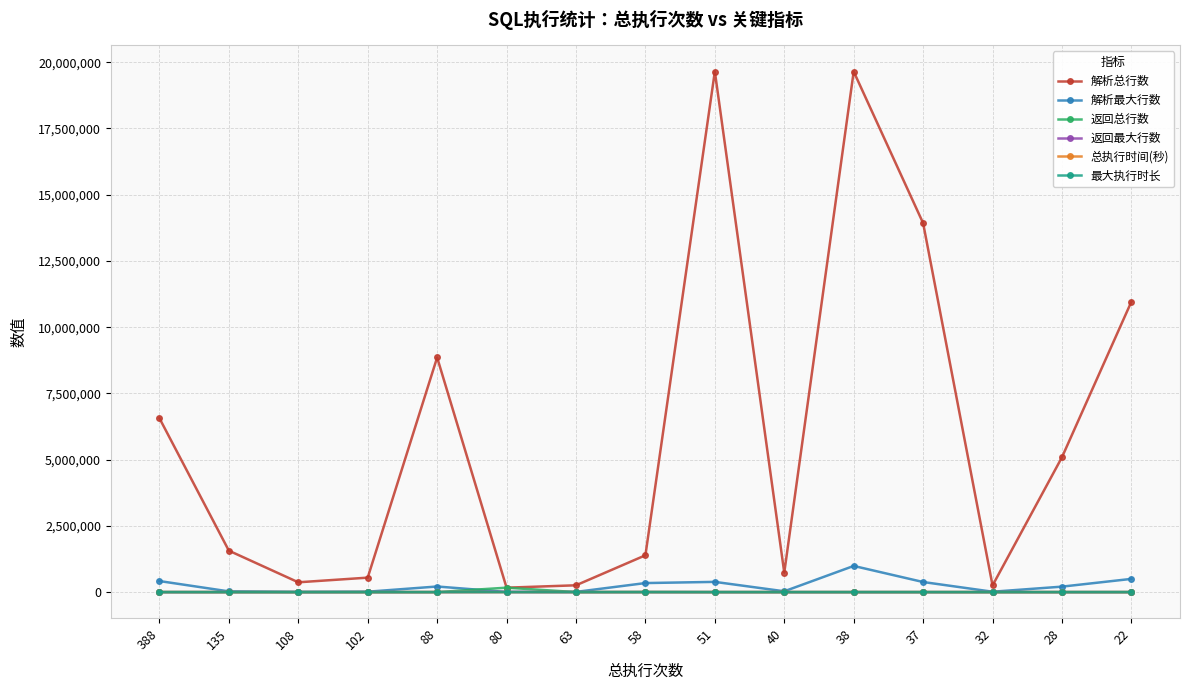

True or false: 最大执行时长 has a value of 11 at 58.

True